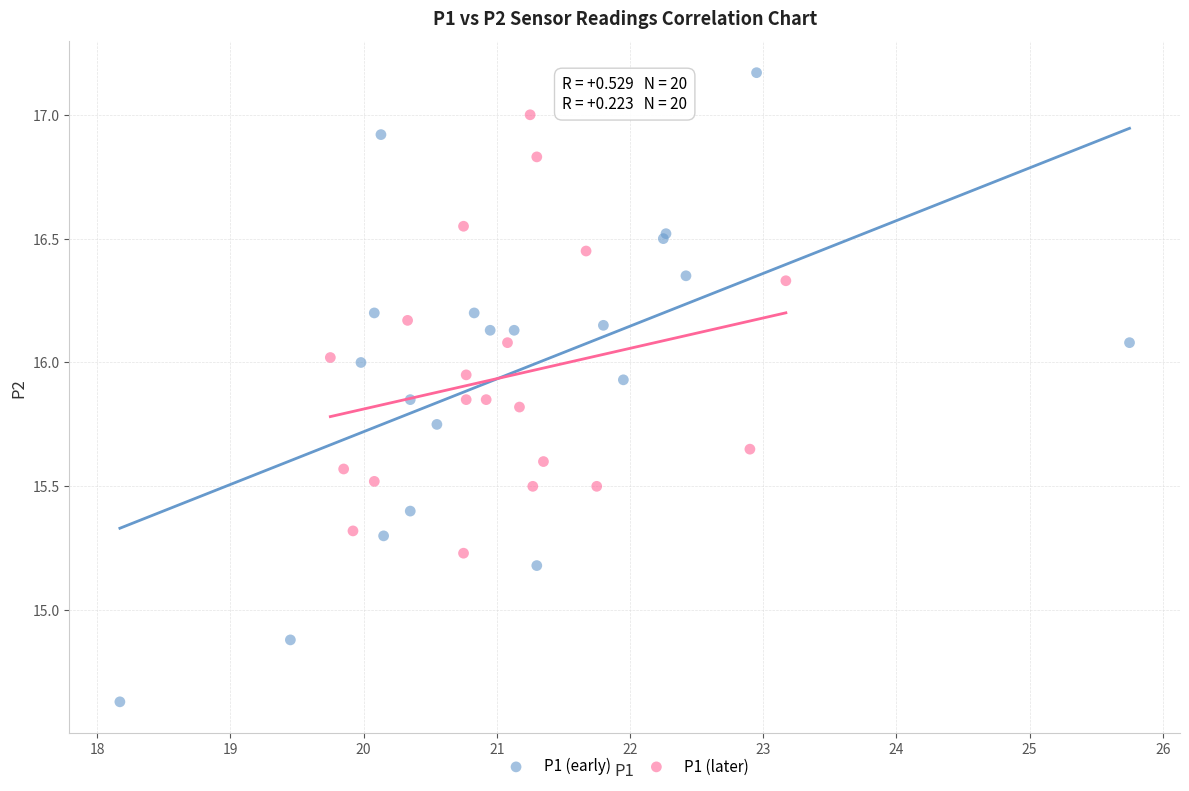

Which series reaches the maximum Y coordinate?

P1 (early)